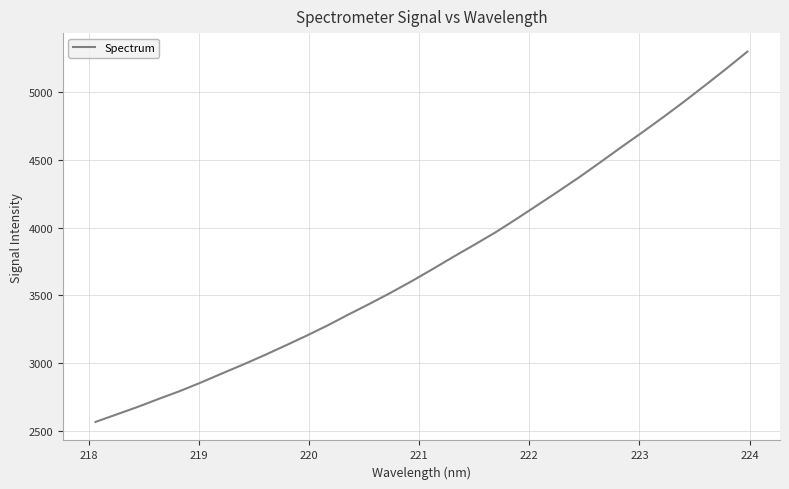

What is the maximum value shown in the chart?

5301.8